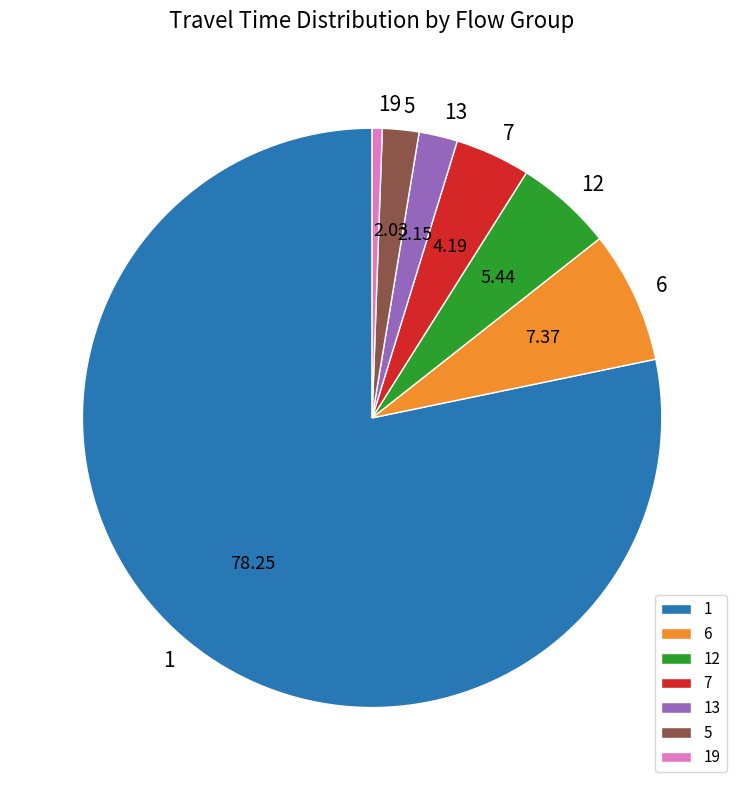

Does 1 represent more than half of the total?

Yes